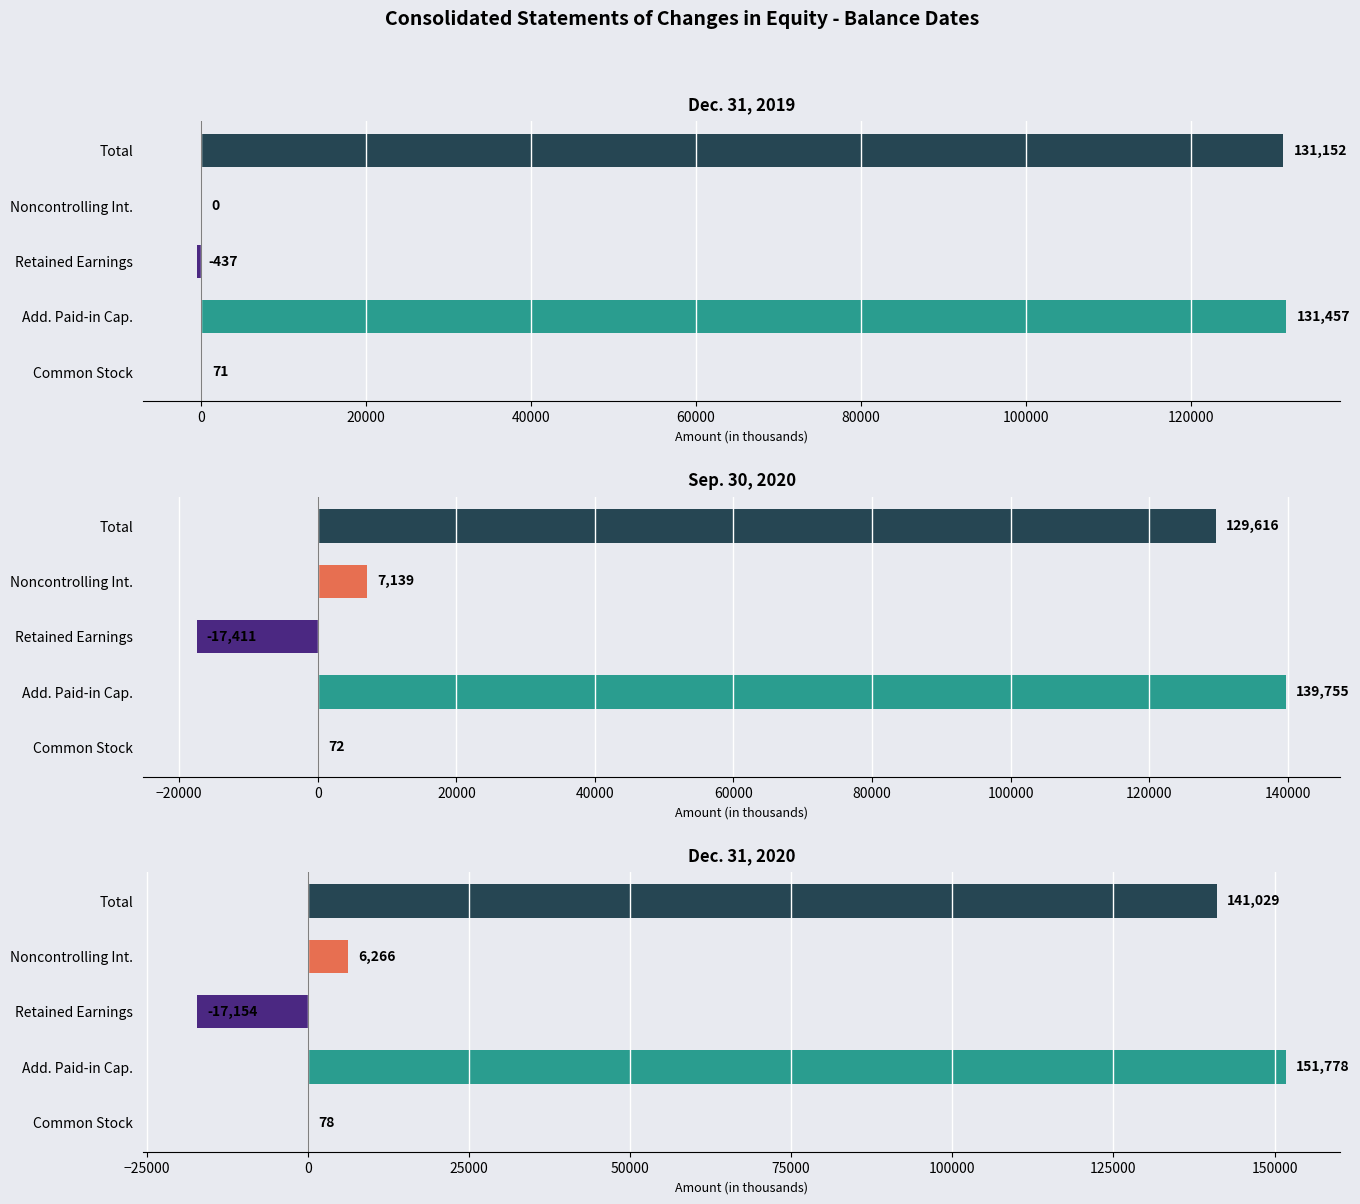

Which series changed the most between Common Stock and Retained Earnings?

Sep. 30, 2020